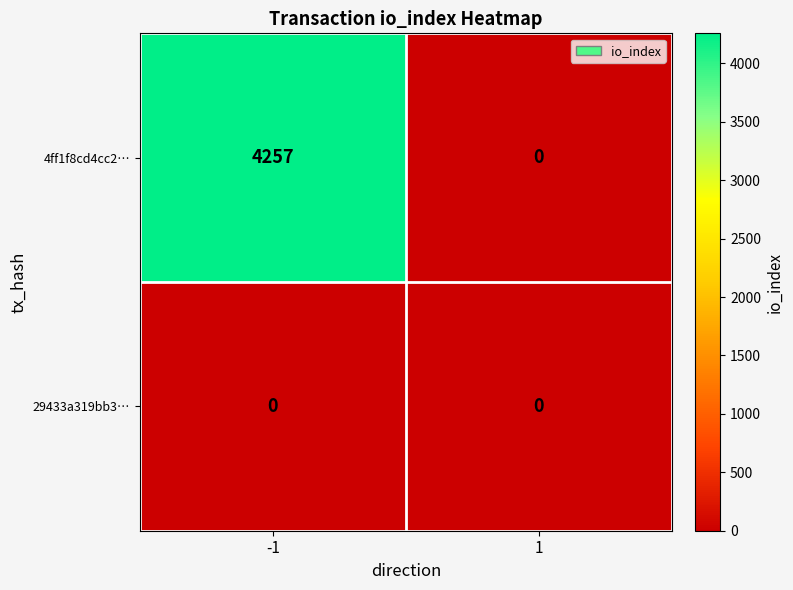

True or false: 4ff1f8cd4cc2… has a value of 1425 at 1.

False